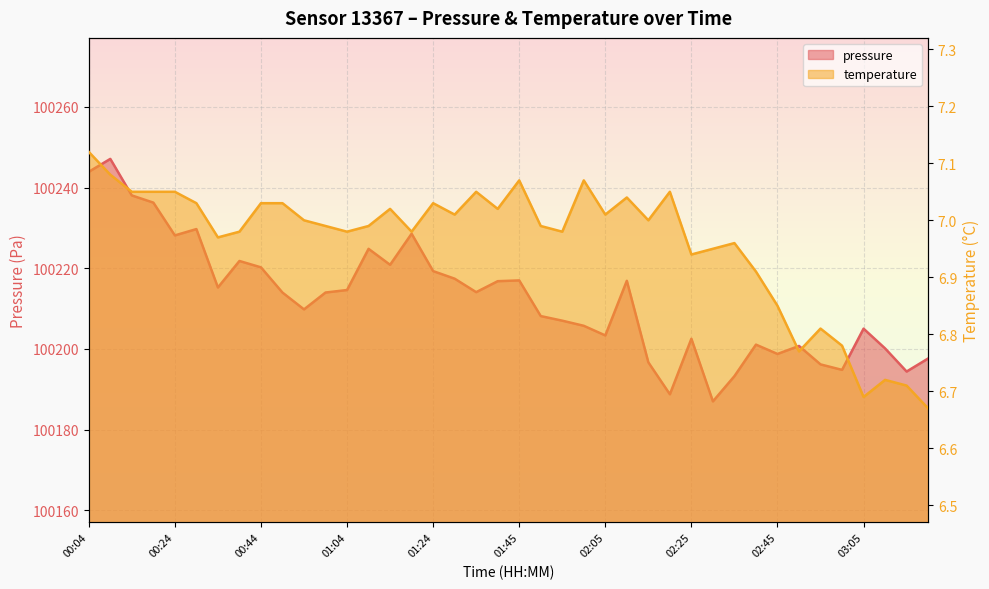

At 01:45, list the series in order from smallest to largest.

temperature, pressure